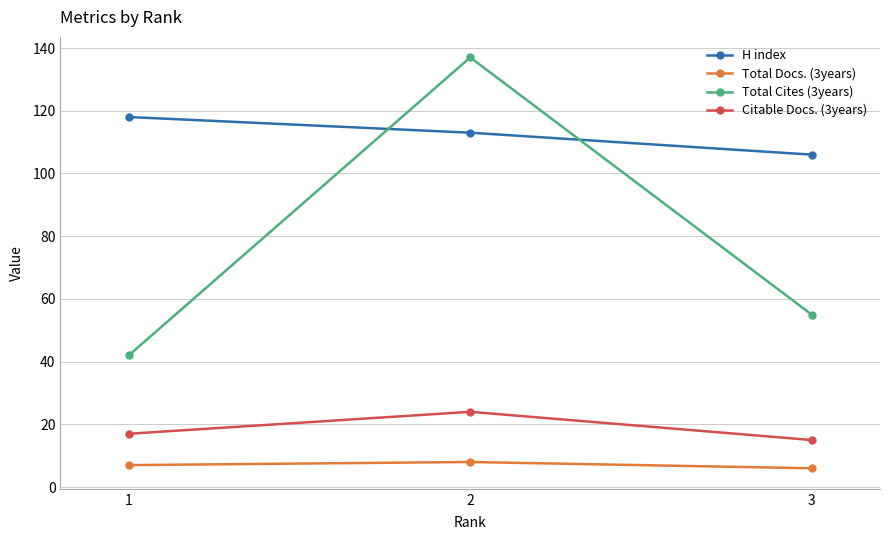

The value of Citable Docs. (3years) at 3 is 6. True or false?

False